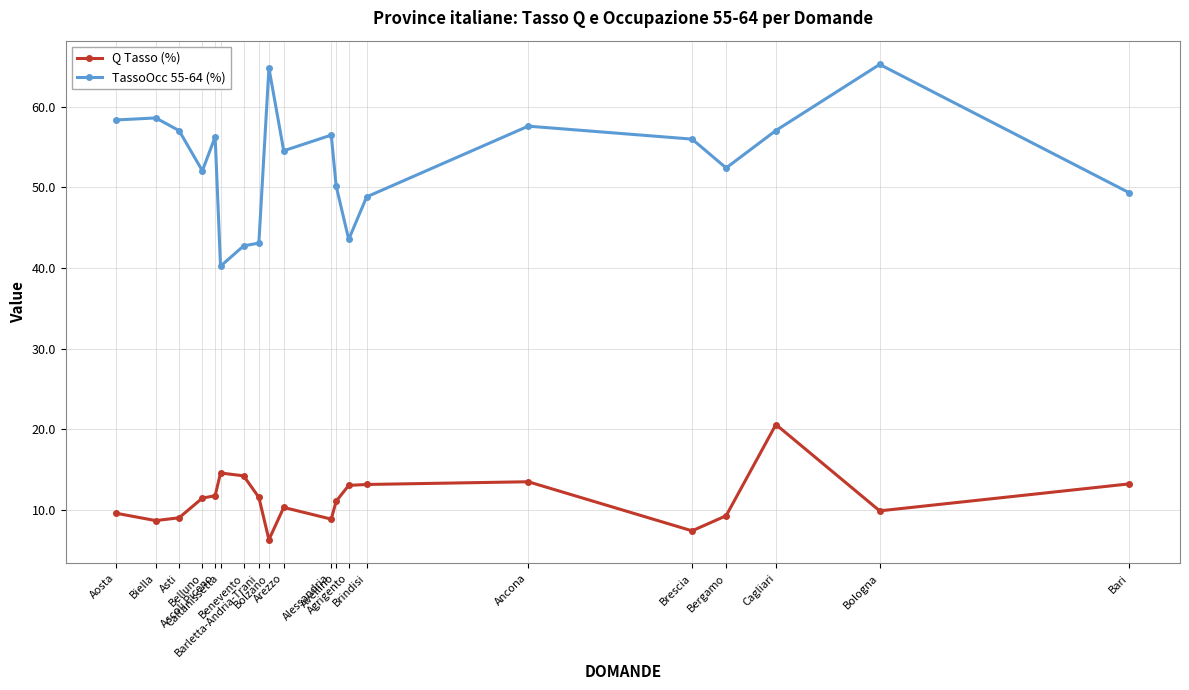

True or false: TassoOcc 55-64 (%) has more than 1 points higher than both neighbors.

True